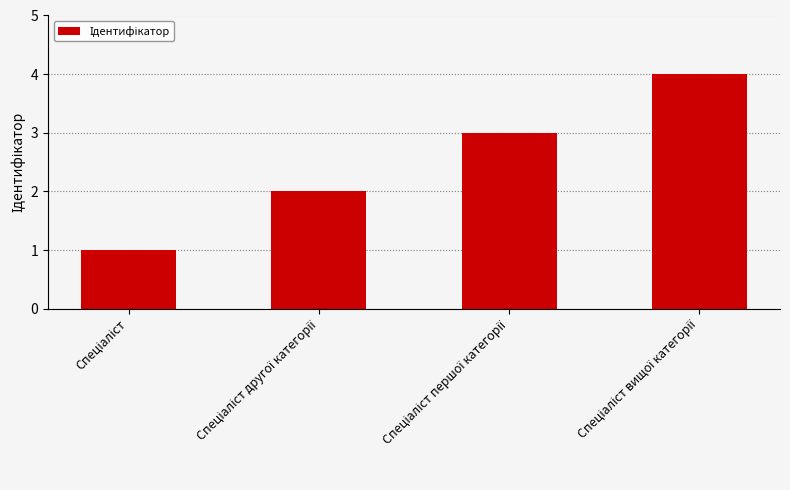

What is the sum of all values?

10